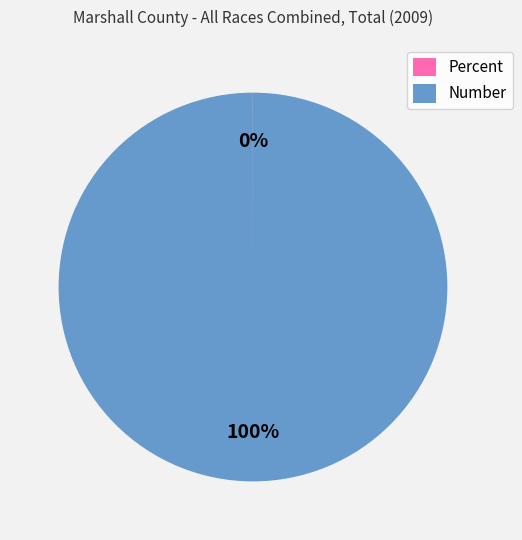

Does any single category account for the majority?

Yes